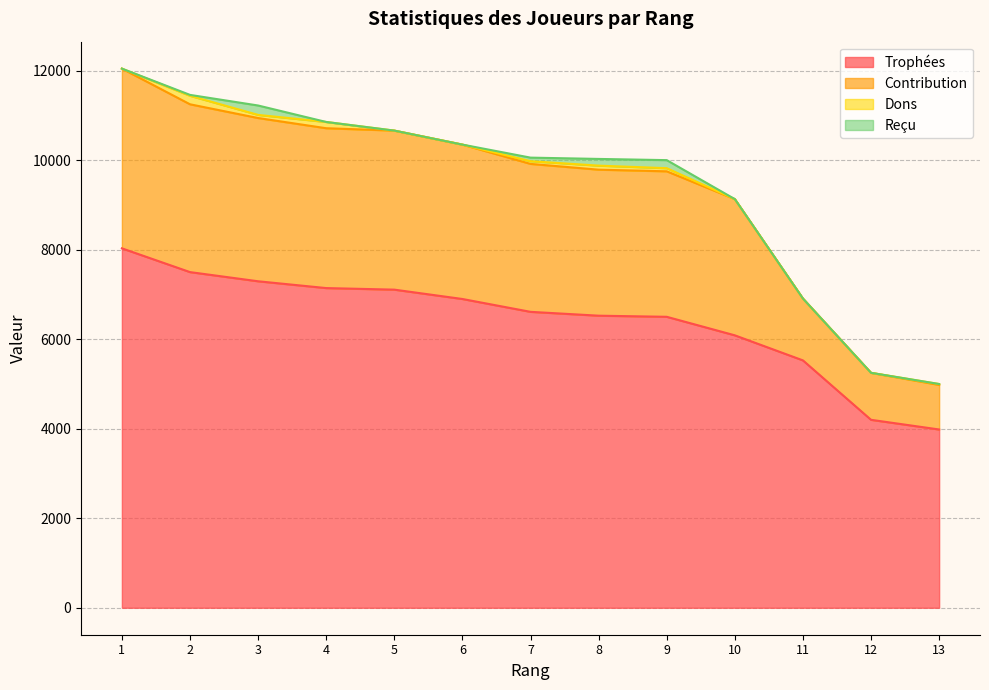

Is it true that Contribution equals 5719 at 4?

False